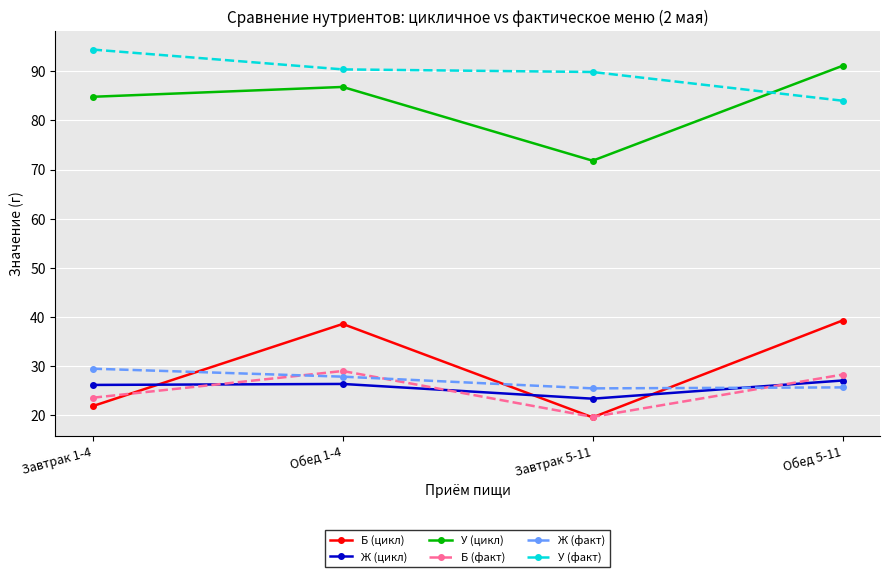

Does the chart display data point markers on the line(s)?

Yes